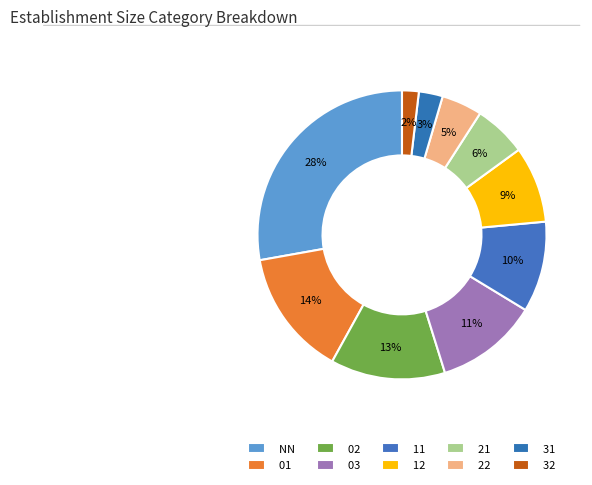

What percentage is the 03 slice, to the nearest percent?

11%